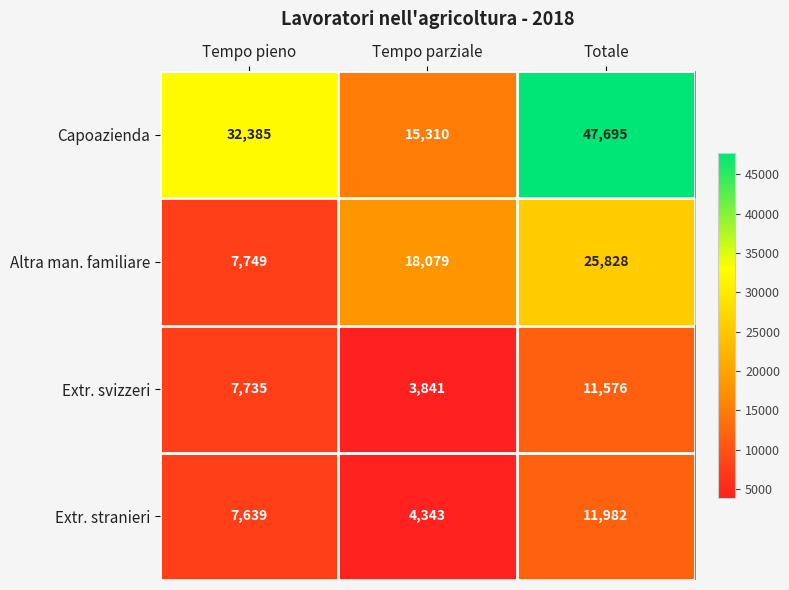

Which series has the largest range (max minus min)?

Capoazienda